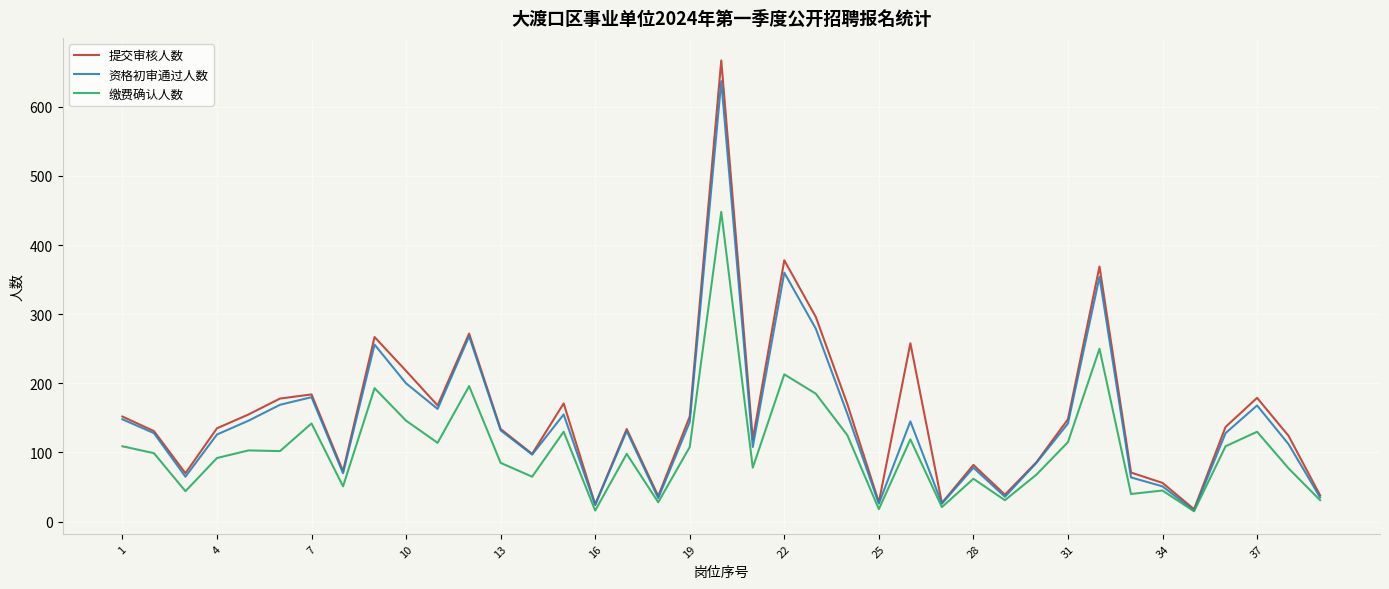

What are all the series names shown in the legend?

提交审核人数, 资格初审通过人数, 缴费确认人数